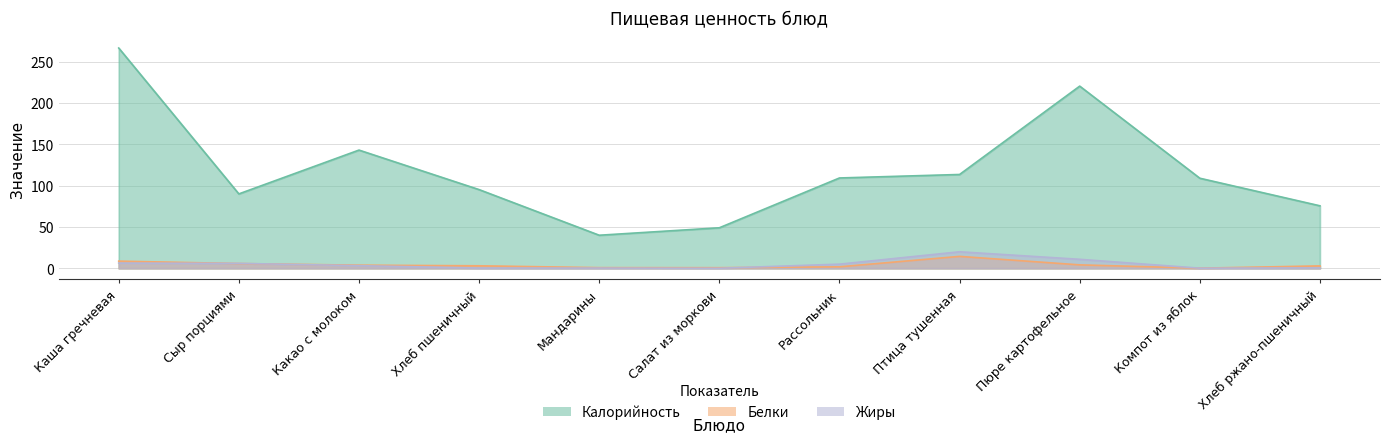

The Жиры series shows 0.5 at Хлеб ржано-пшеничный. True or false?

True